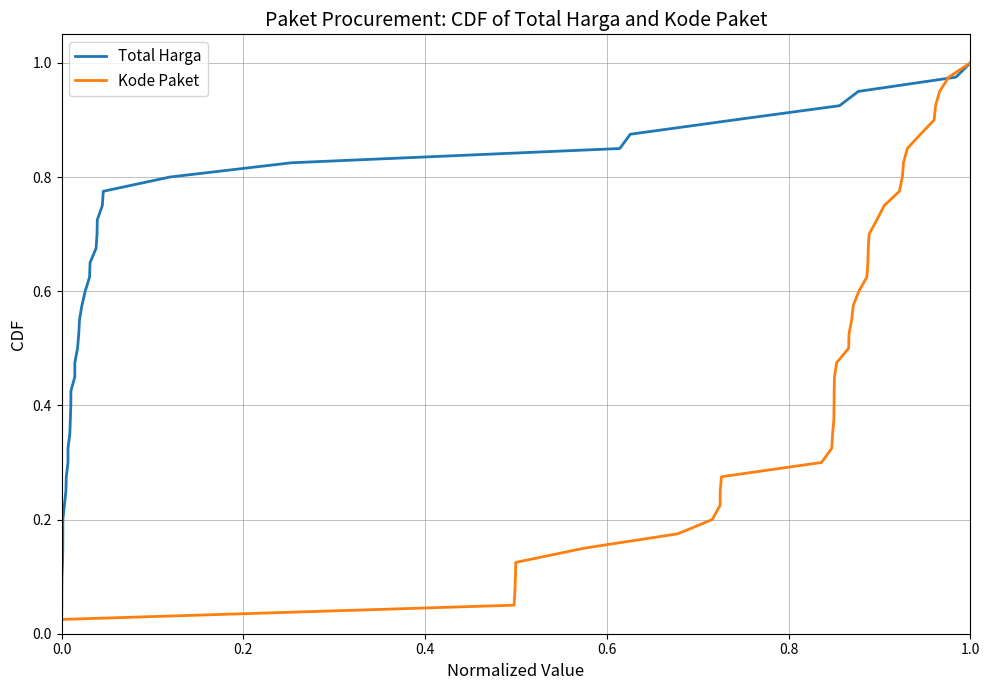

At how many categories does at least one series exceed 0?

40